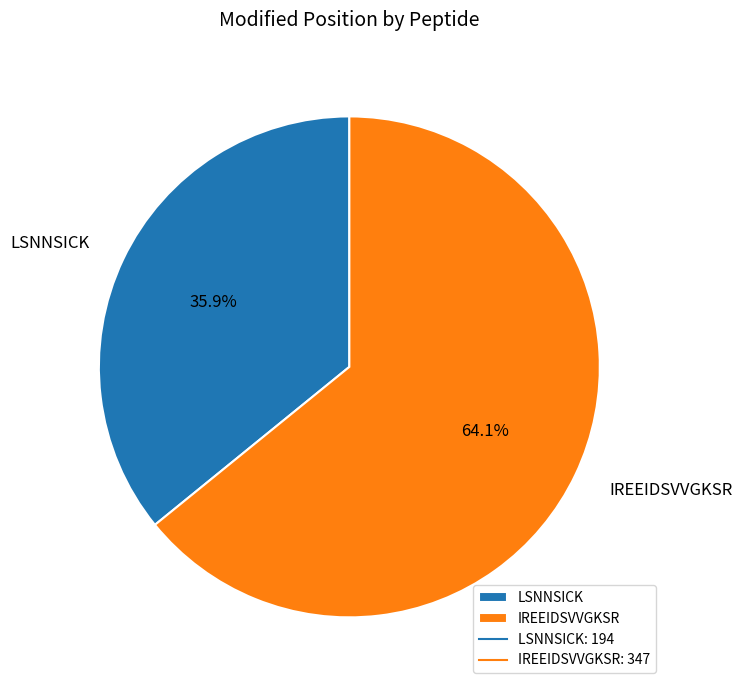

To the nearest percent, what is the average slice percentage?

50%